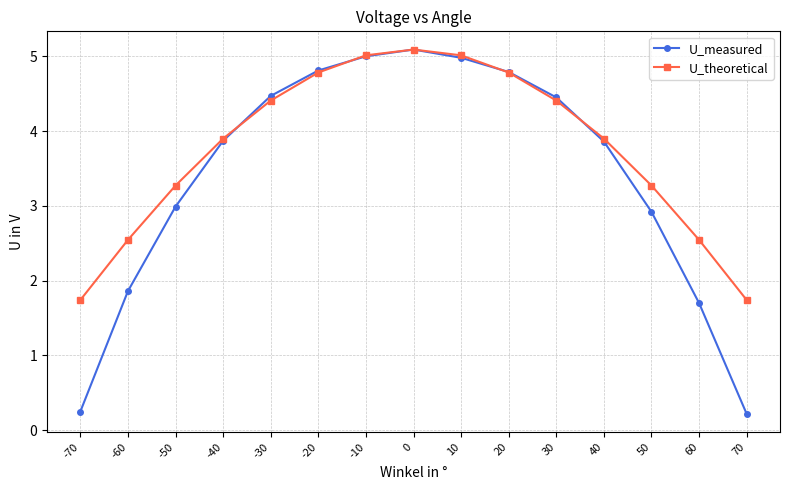

The U_theoretical series shows 3.3 at 50. True or false?

True